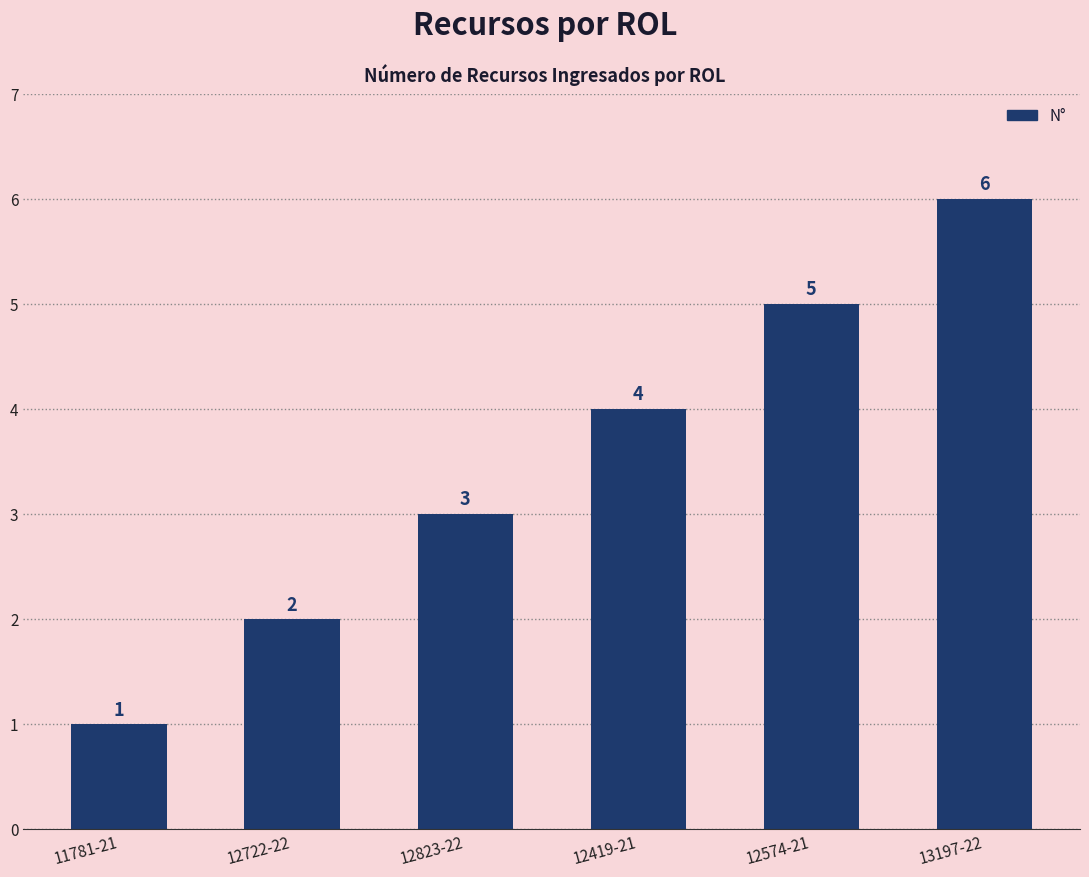

What is the change in value from 11781-21 to 12823-22?

+2